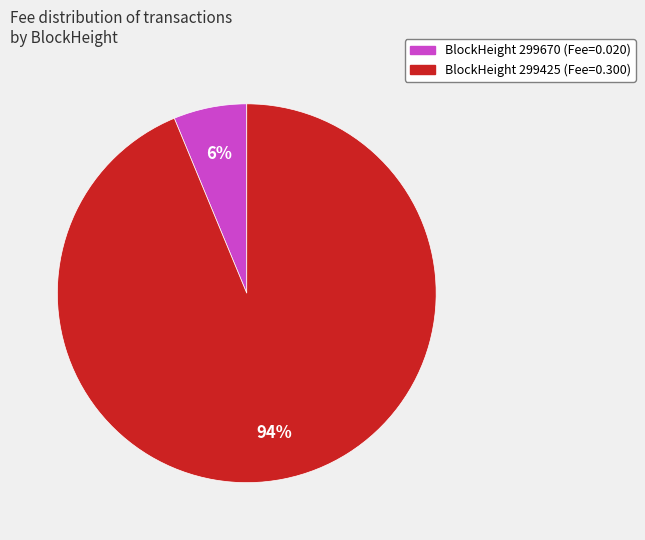

How many slices are in this pie chart?

2